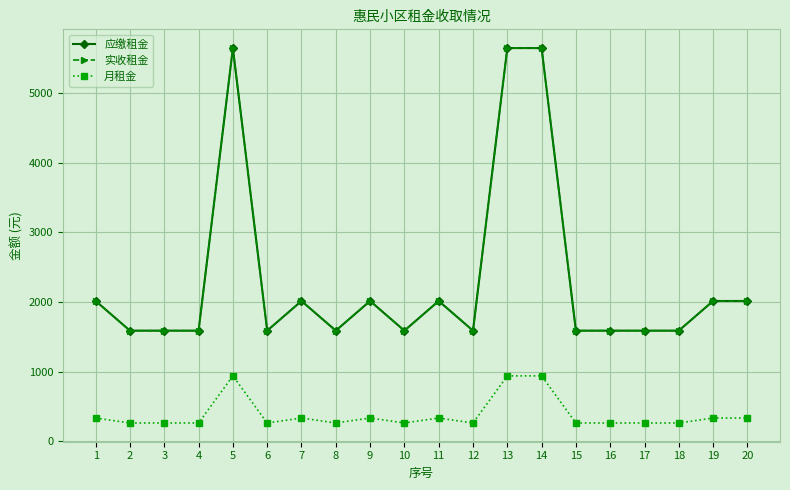

What is the sum of all 应缴租金 values?

46524